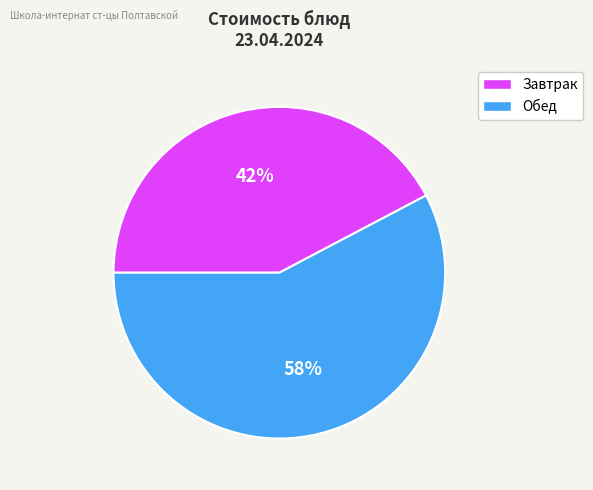

To the nearest percent, what is the average slice percentage?

50%